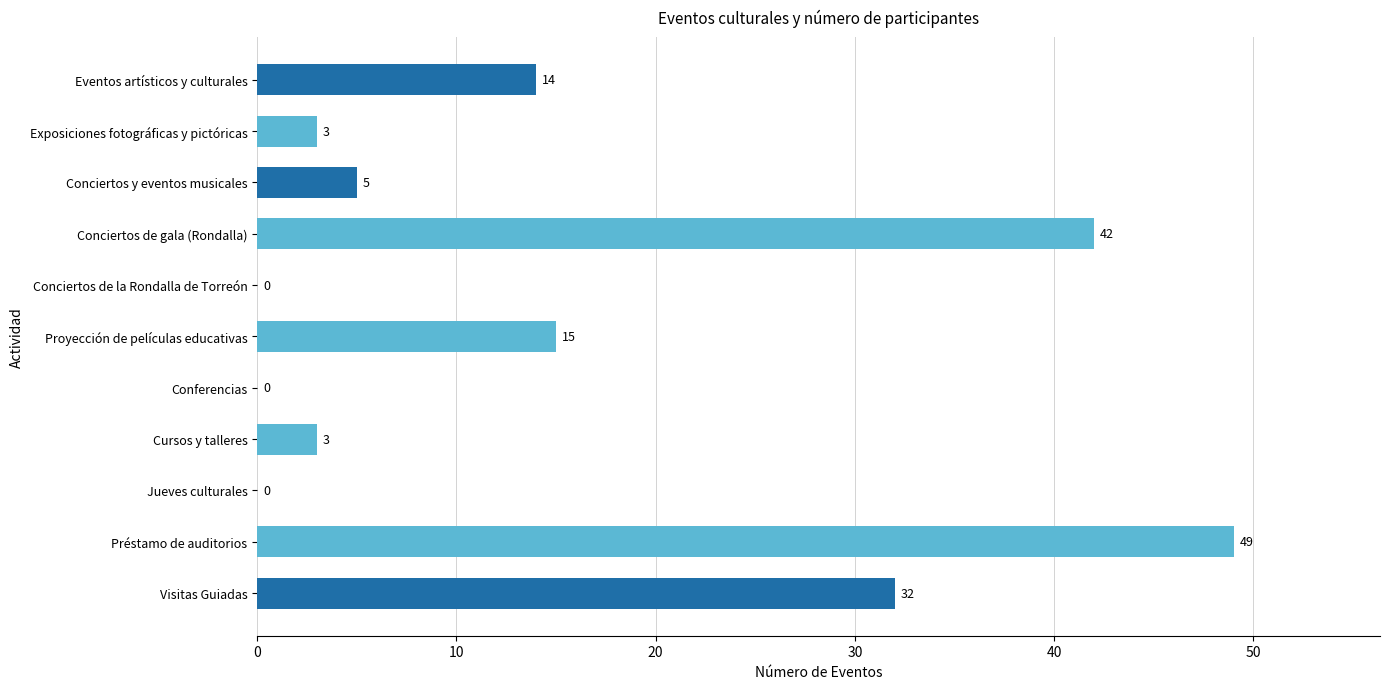

Are the bars horizontal?

Yes